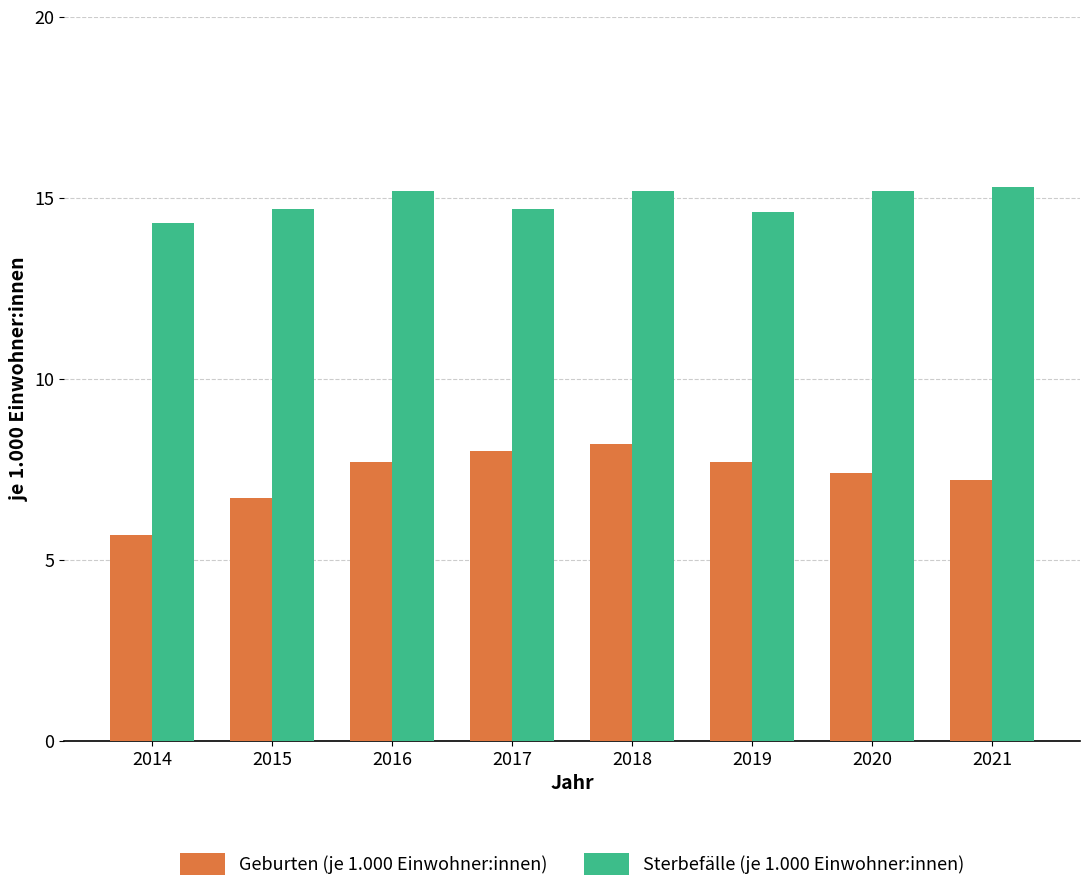

Are the bars grouped side by side (vs. stacked)?

Yes